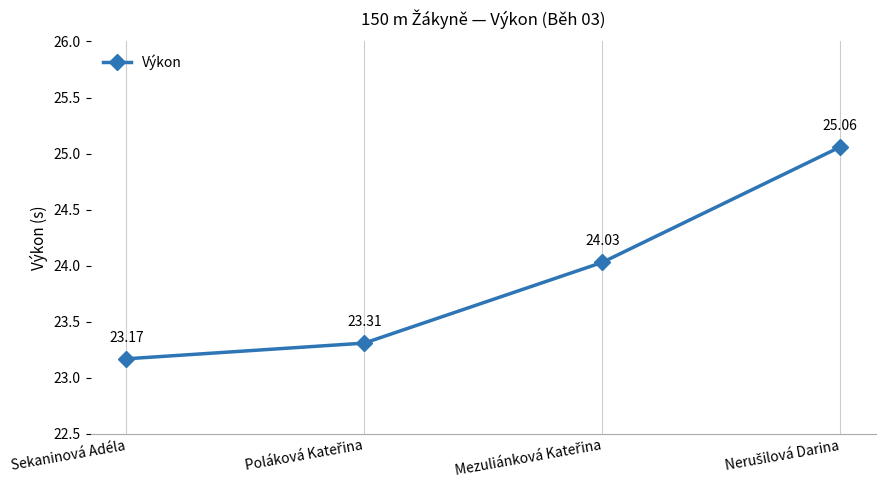

What is the average value?

23.9